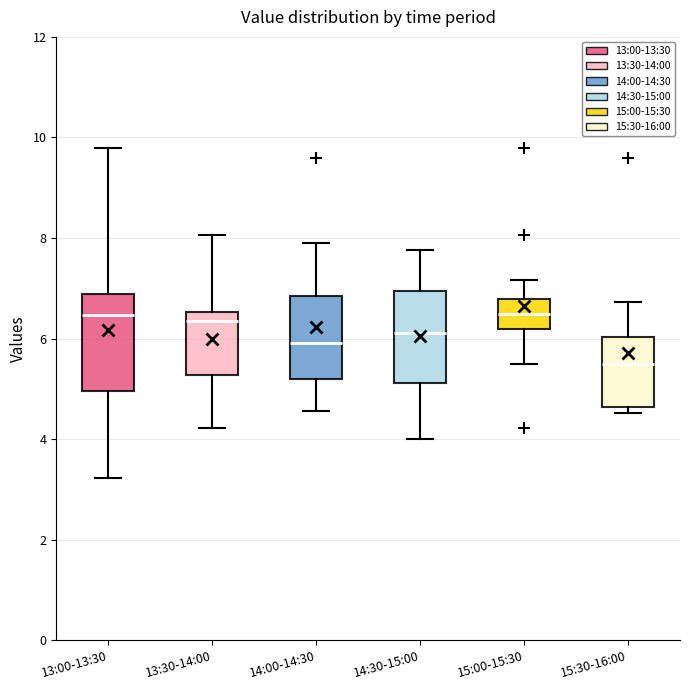

Reading left to right, transcribe this box plot: for each box, give where its median line is, the range the box spans, and where its two whiskers end, as read against the y-axis. The values are not printed on the chart, so give them approximately, as read against the axis.

13:00-13:30: median 6.4, box 5.0 to 6.8, whiskers 3.2 to 9.8
13:30-14:00: median 6.4, box 5.2 to 6.6, whiskers 4.2 to 8.0
14:00-14:30: median 6.0, box 5.2 to 6.8, whiskers 4.6 to 8.0
14:30-15:00: median 6.2, box 5.2 to 7.0, whiskers 4.0 to 7.8
15:00-15:30: median 6.4, box 6.2 to 6.8, whiskers 5.6 to 7.2
15:30-16:00: median 5.6, box 4.6 to 6.0, whiskers 4.6 (just below the box's lower edge) to 6.8